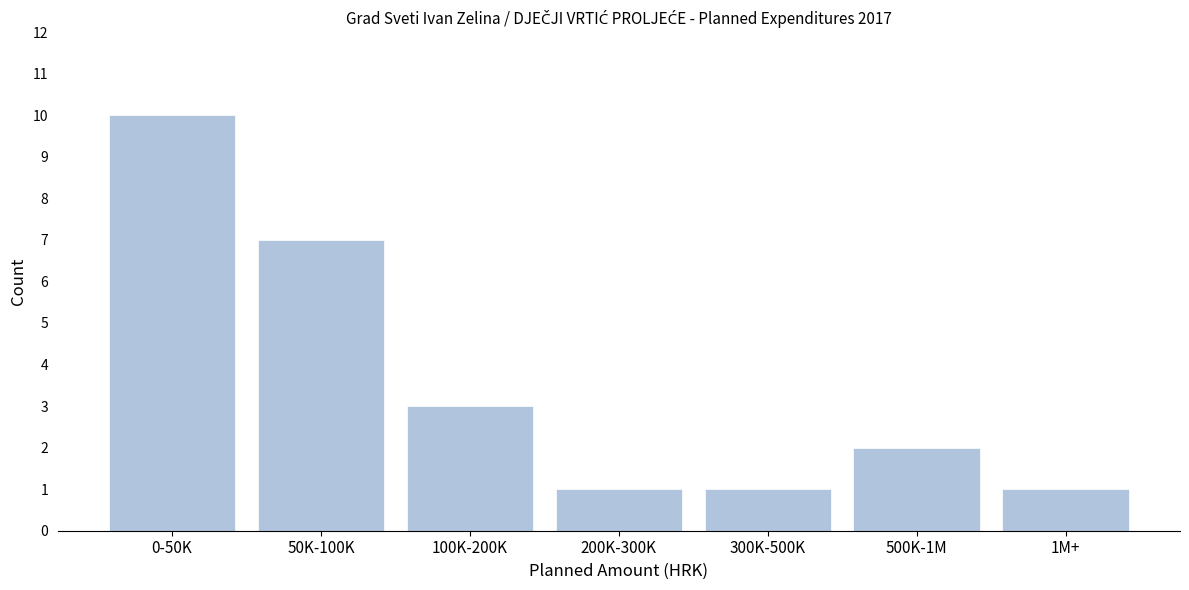

Reading right to left, what are all the values shown in this chart?

1M+=1	500K-1M=2	300K-500K=1	200K-300K=1	100K-200K=3	50K-100K=7	0-50K=10